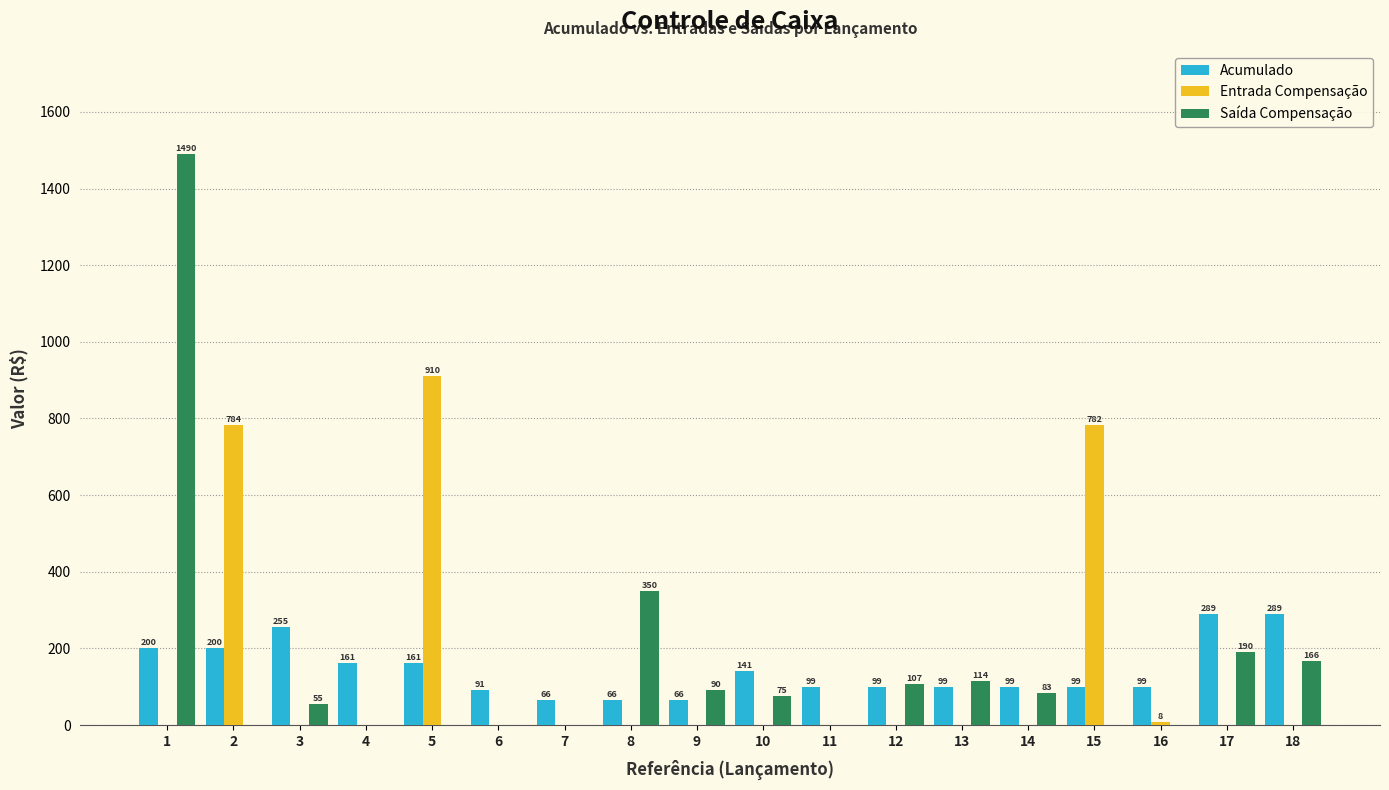

The value of Entrada Compensação at 18 is 633.5. True or false?

False